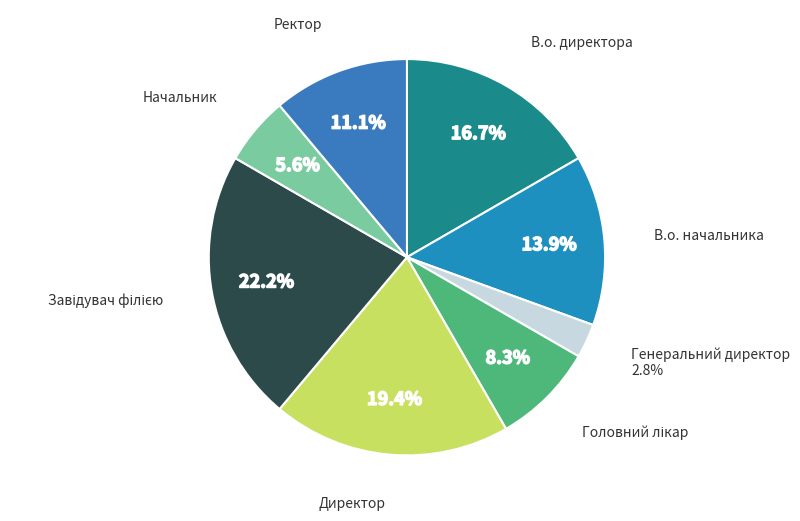

How many segments does this pie chart have?

8